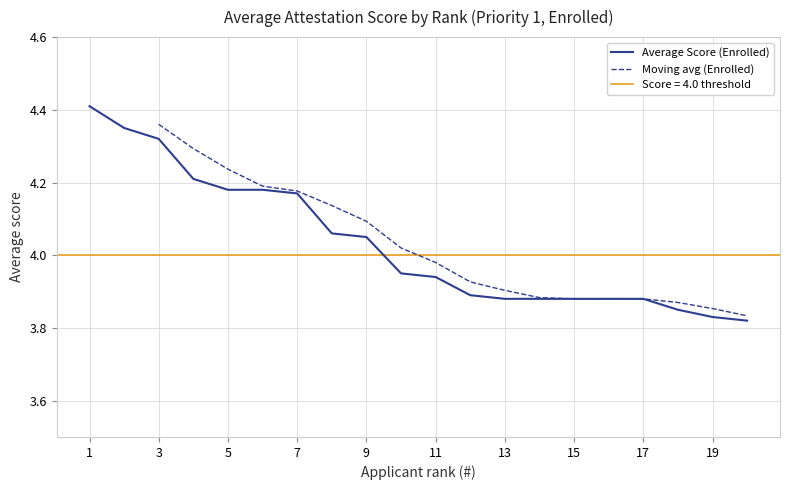

Reading left to right, transcribe all the data shown in this chart.

1=4.4	2=4.3	3=4.3	4=4.2	5=4.2	6=4.2	7=4.2	8=4.1	9=4.0	10=4.0	11=3.9	12=3.9	13=3.9	14=3.9	15=3.9	16=3.9	17=3.9	18=3.9	19=3.8	20=3.8